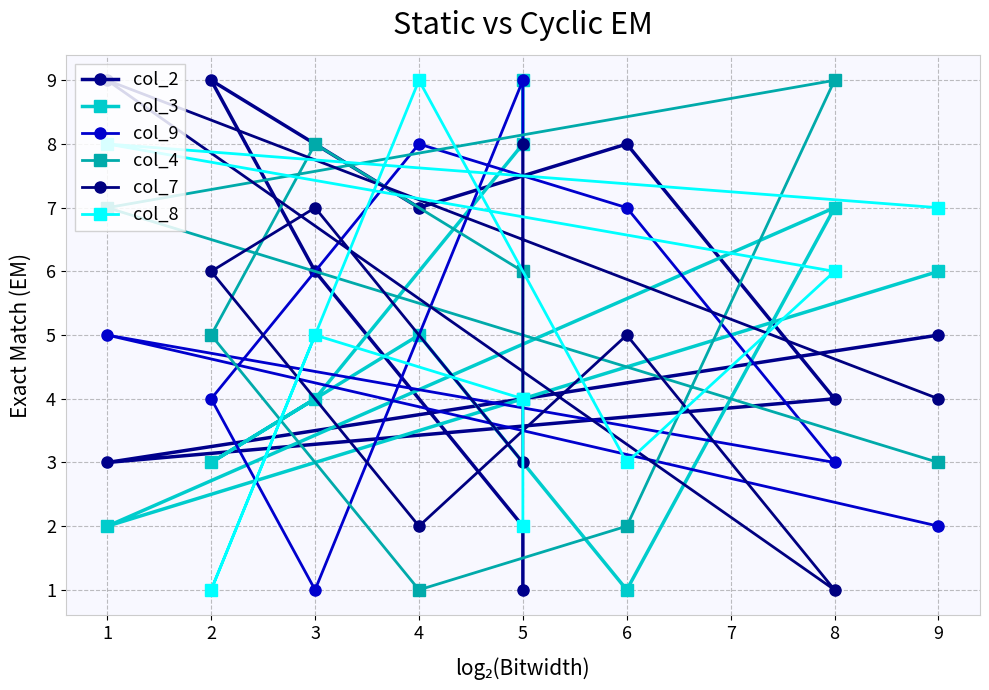

What is the value of the col_8 point at the 5th from the left?

9